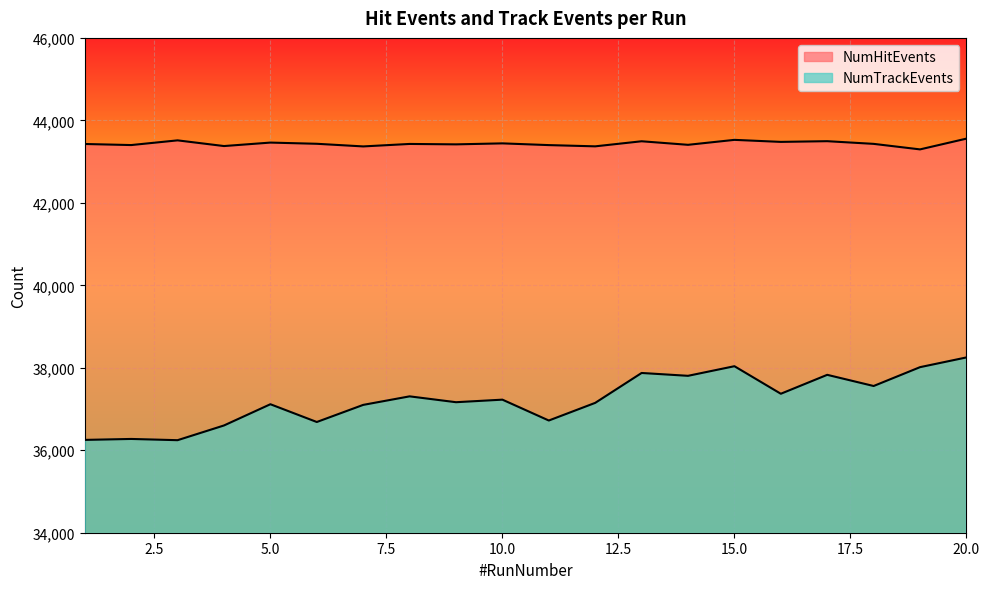

True or false: NumHitEvents has a value of 73935 at 18.

False